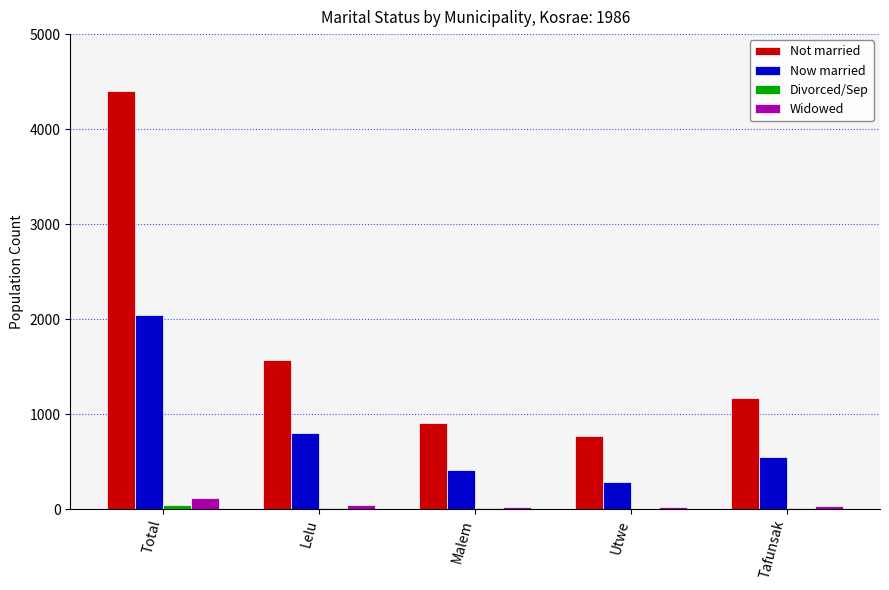

Read the Now married value at Malem.

415